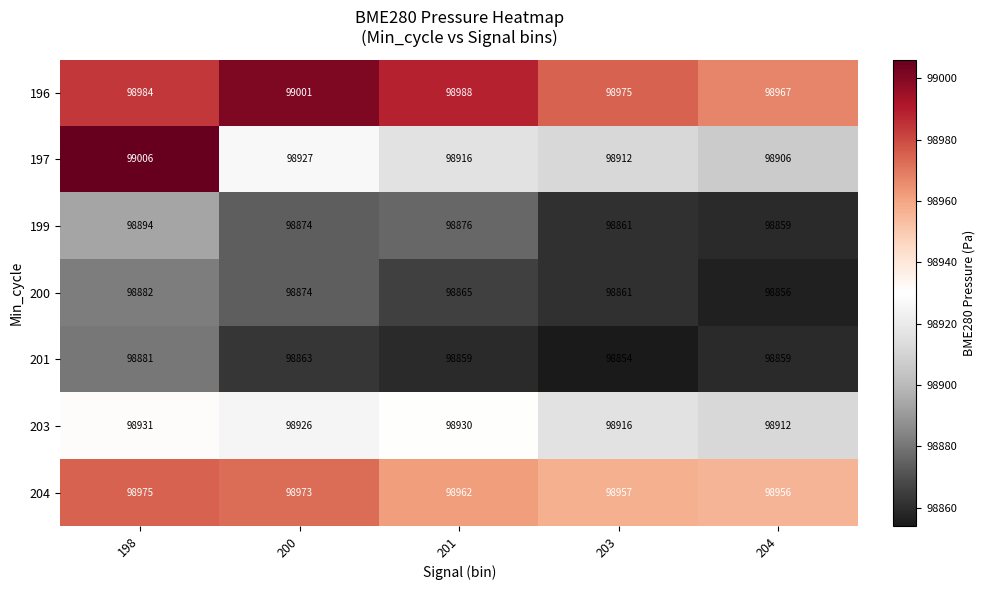

Between 198 and 203, which series saw the biggest shift?

197